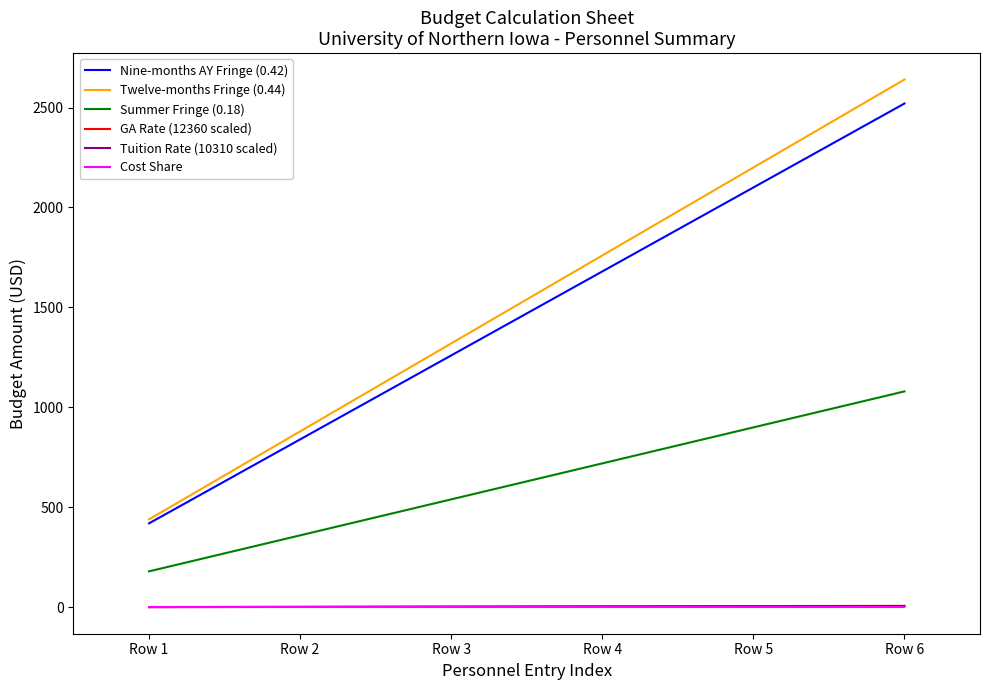

What is the difference between the second highest and minimum values in the Twelve-months Fringe (0.44) series?

1760.0